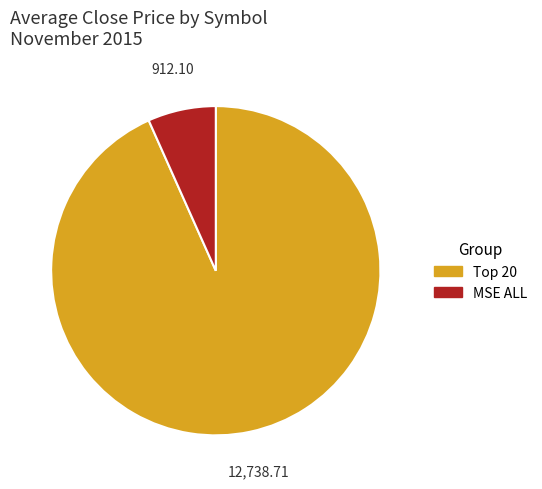

What is the smallest slice in the pie chart?

MSE ALL